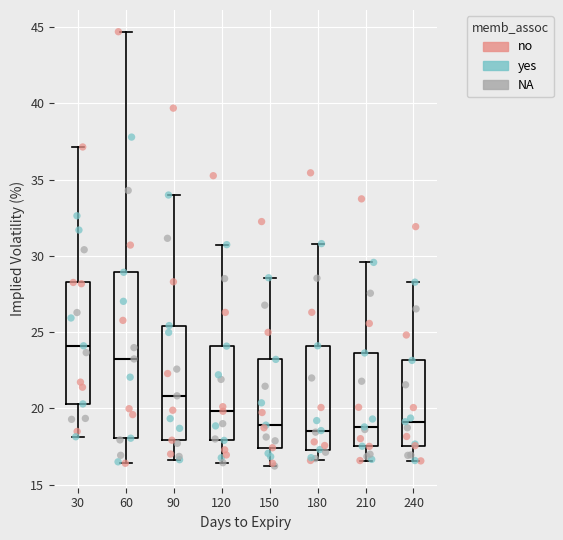

Reading left to right, read every box against the y-axis: the position of its median line, the range the box covers, and the ends of its whiskers. The values are not printed on the chart, so give them approximately, as read against the axis.

30: median 24.0, box 20.5 to 28.5, whiskers 18.0 to 37.0
60: median 23.0, box 18.0 to 29.0, whiskers 16.5 to 44.5
90: median 21.0, box 18.0 to 25.5, whiskers 16.5 to 34.0
120: median 20.0, box 18.0 to 24.0, whiskers 16.5 to 30.5
150: median 19.0, box 17.5 to 23.0, whiskers 16.0 to 28.5
180: median 18.5, box 17.5 to 24.0, whiskers 16.5 to 31.0
210: median 19.0, box 17.5 to 23.5, whiskers 16.5 to 29.5
240: median 19.0, box 17.5 to 23.0, whiskers 16.5 to 28.5